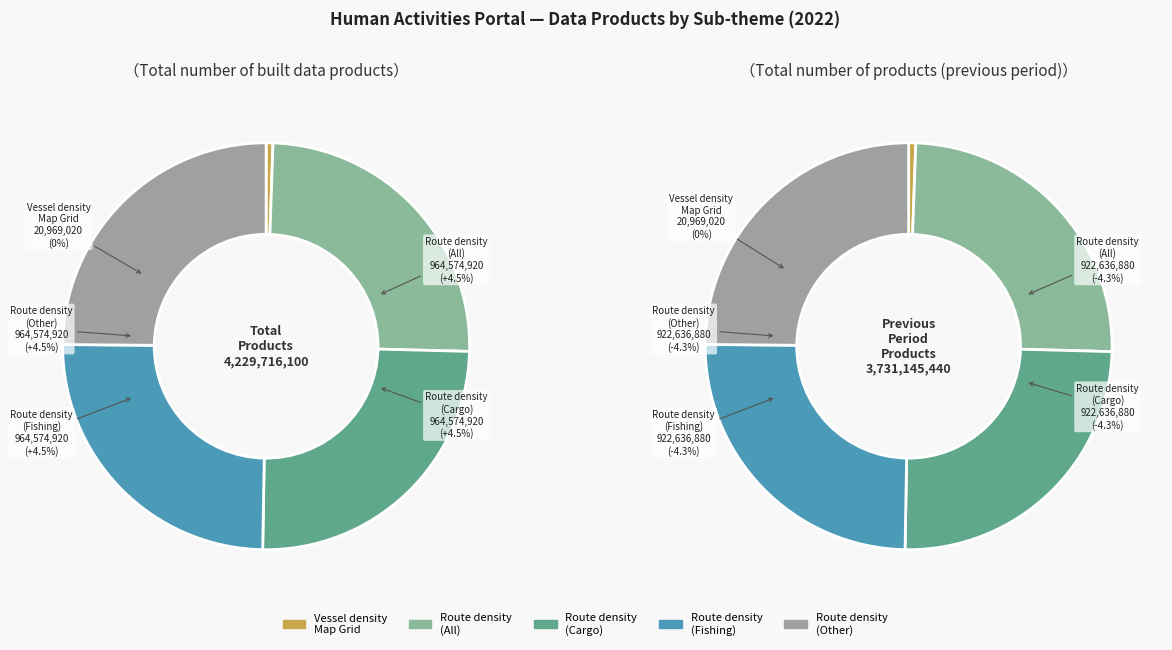

How many slices are in this pie chart?

5